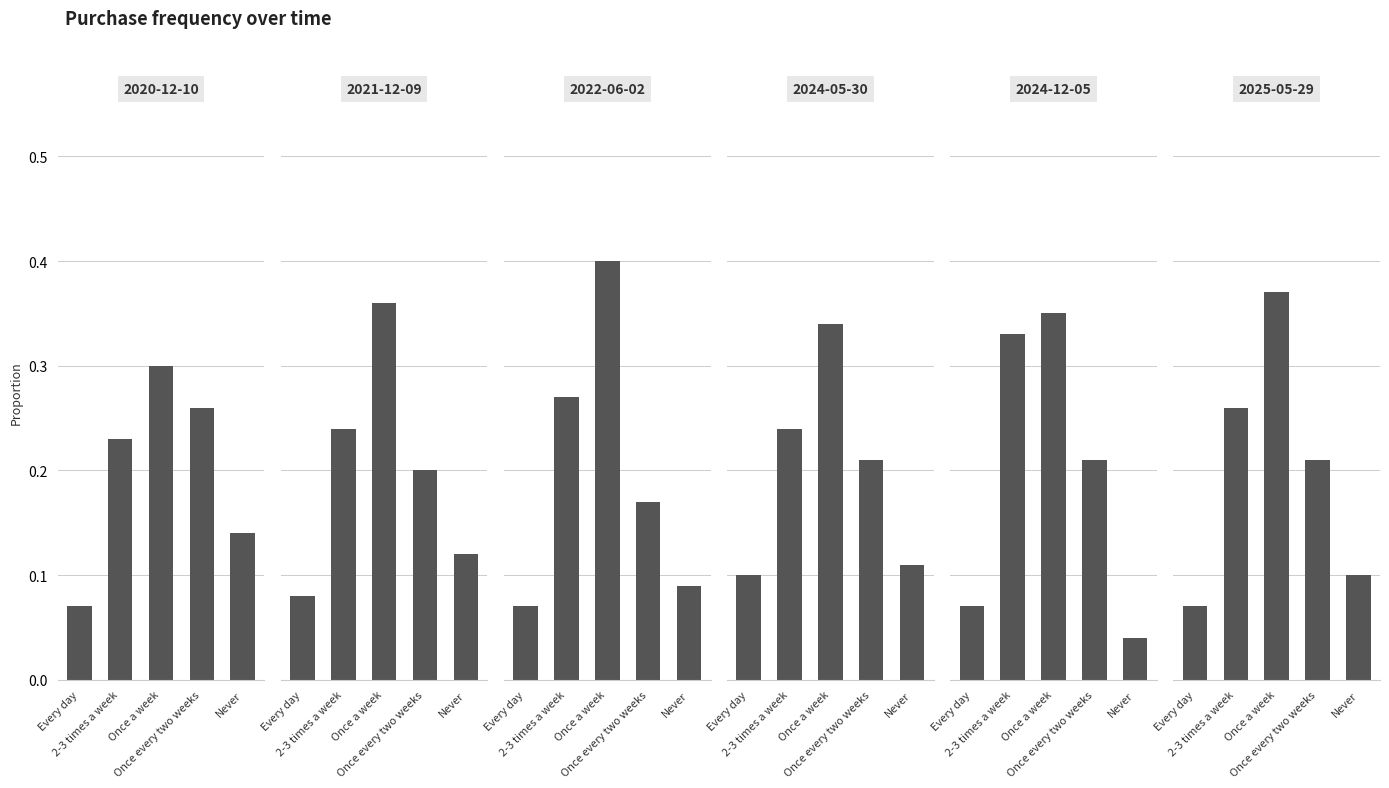

At which category does the chart reach its peak across all series?

Once a week